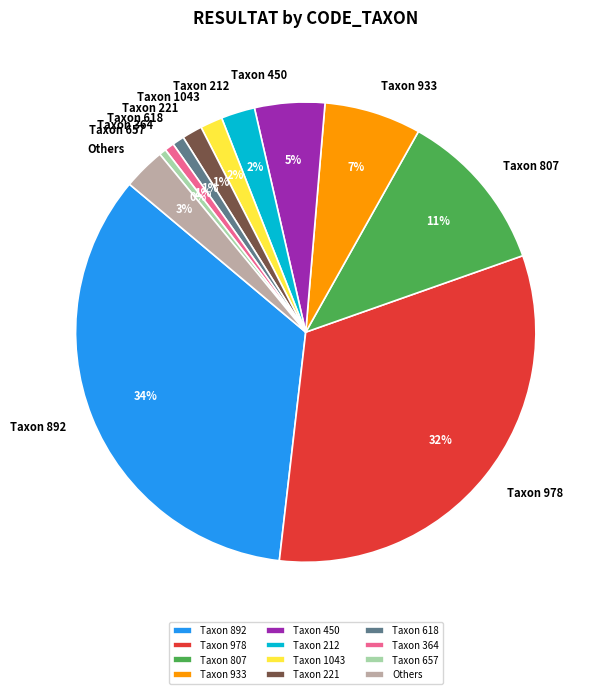

Is the sum of Taxon 221 and Taxon 618 greater than half?

No